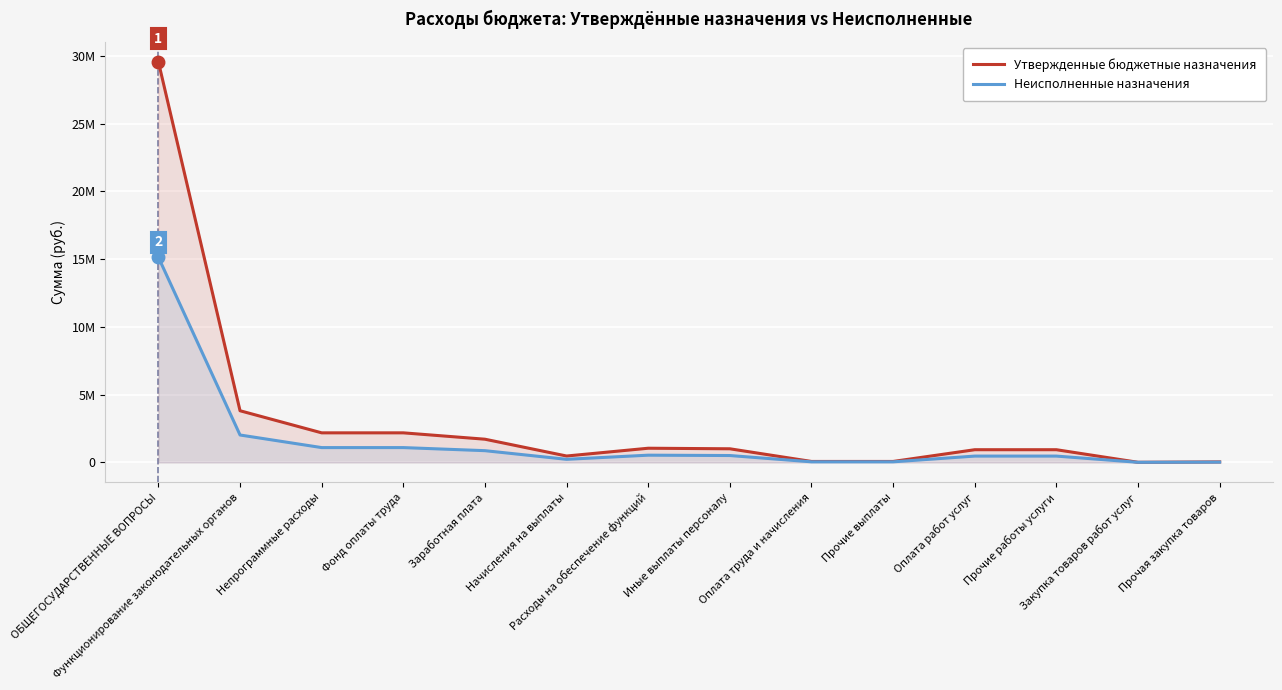

The Неисполненные назначения series shows 143190.5 at Начисления на выплаты. True or false?

False